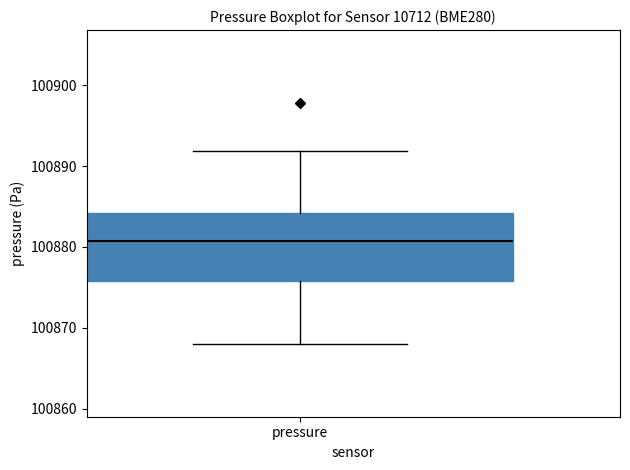

Read this box plot against the y-axis: the position of the median line, the range covered by the box, and the ends of both whiskers. The values are not printed on the chart, so give them approximately, as read against the axis.

median 100881, box 100876 to 100884, whiskers 100868 to 100892